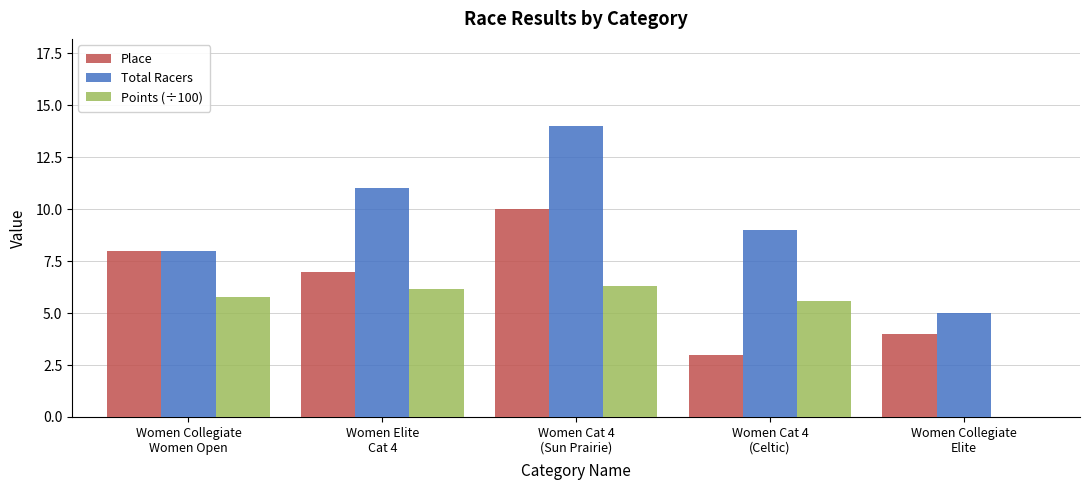

Is it true that Total Racers equals 2.7 at Women Cat 4
(Celtic)?

False